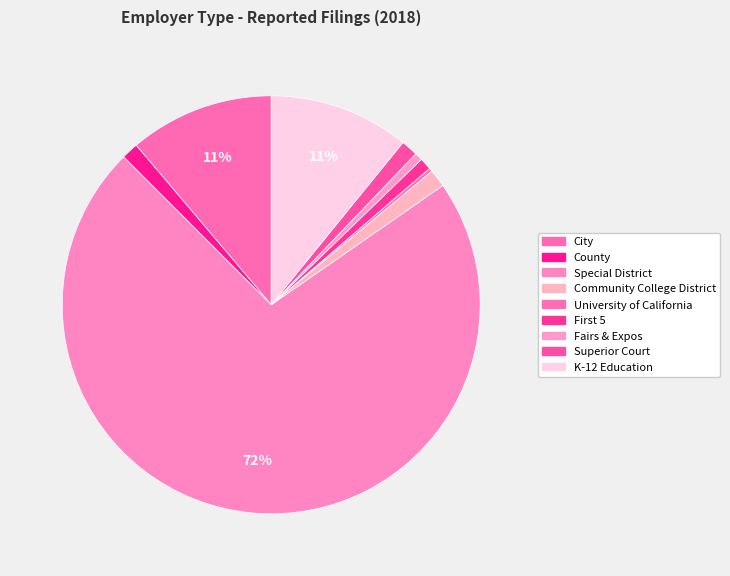

Which slice represents more than half of the pie?

Special District